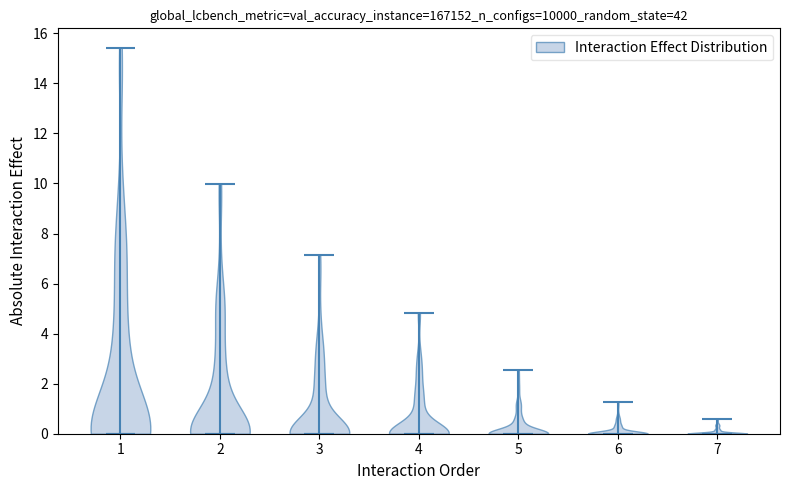

What is the lowest point the violin at x = 5 reaches on the y-axis? The values are not printed on the chart, so give them approximately, as read against the axis.

0.0